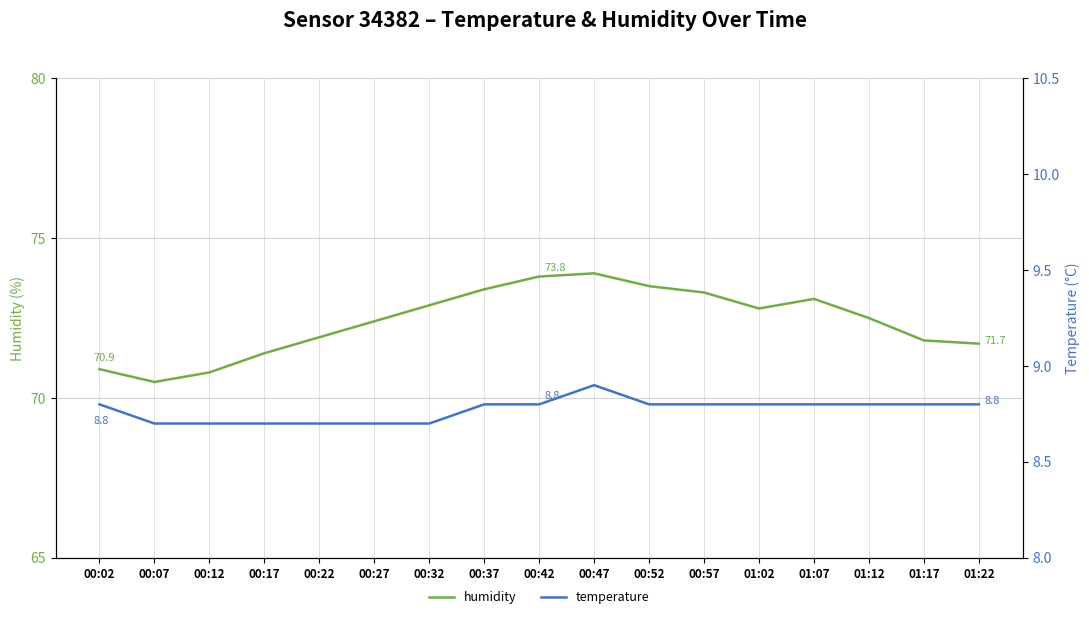

What is the sum of the temperature values at 00:32 and 01:02?

17.5